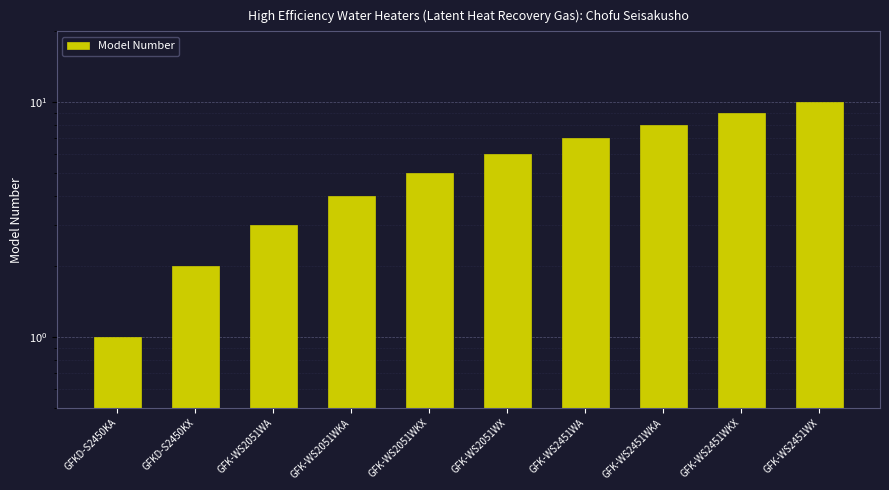

What is the label of the 2nd bar from the right?

GFK-WS2451WKX